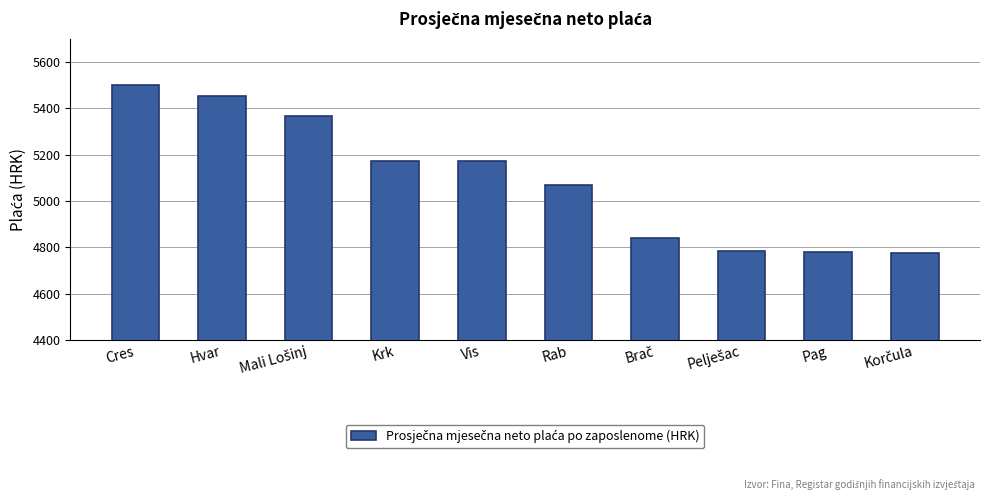

What is the maximum value shown in the chart?

5500.1